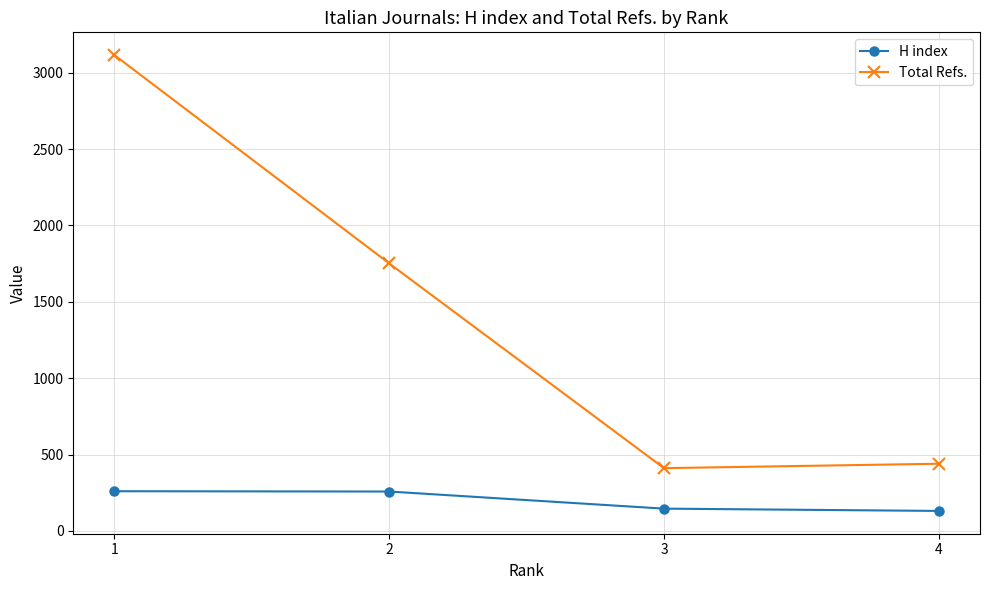

True or false: H index and Total Refs. cross at least once.

False